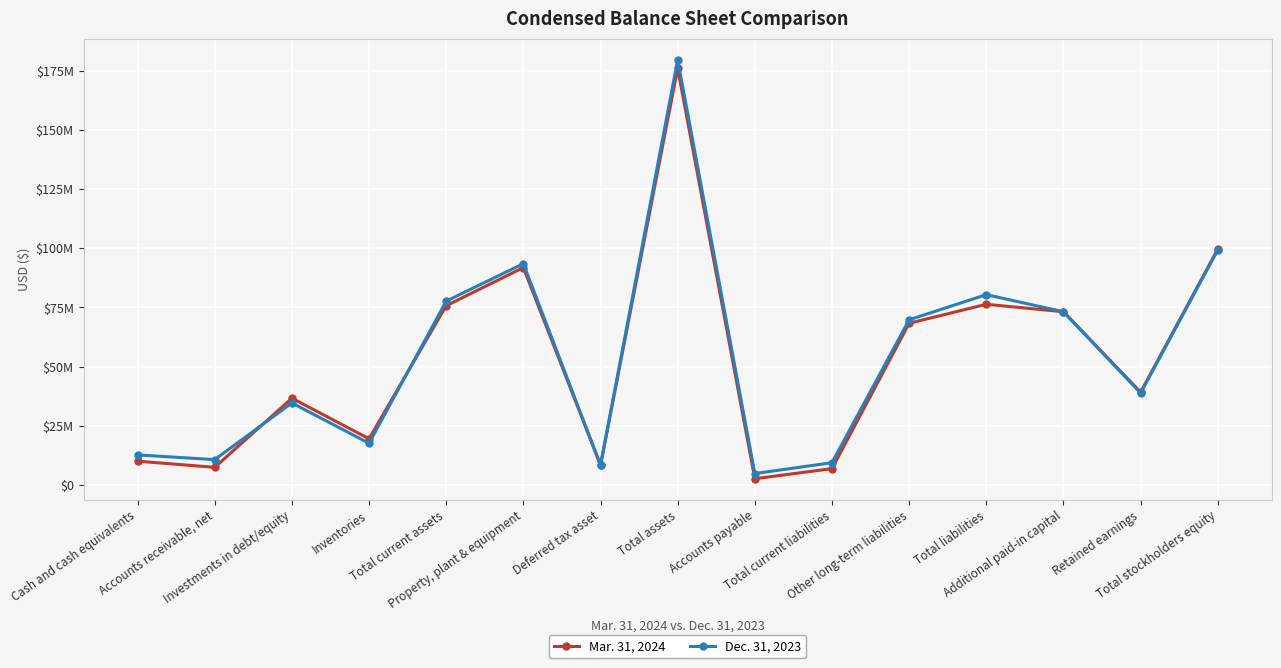

How many intersections are there between Dec. 31, 2023 and Mar. 31, 2024?

2